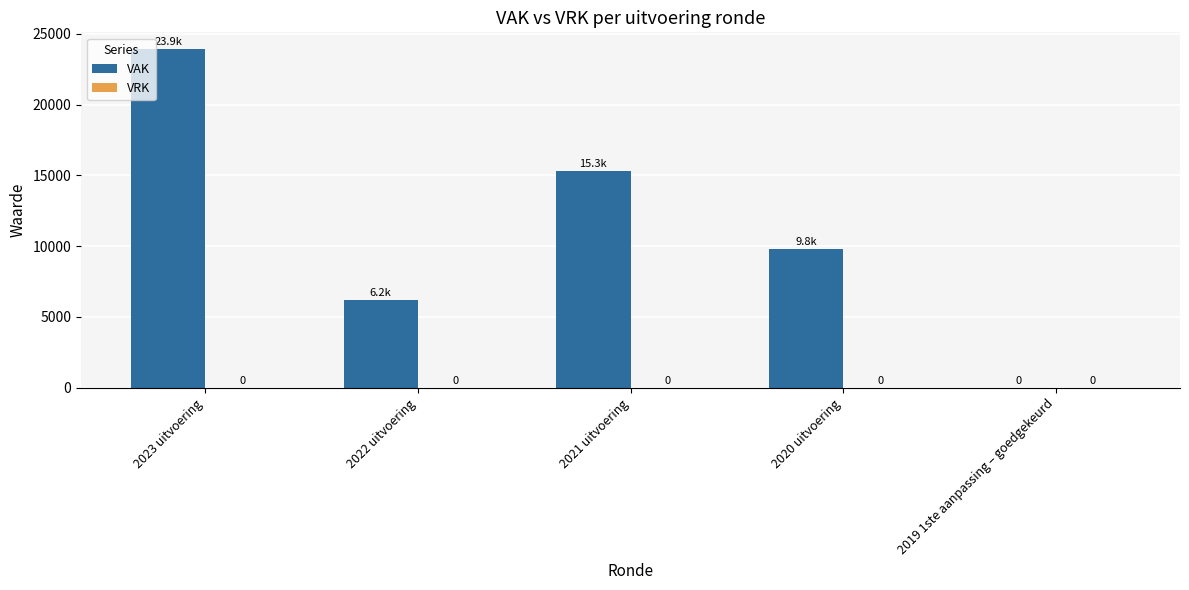

What is the maximum value shown in the chart?

23912